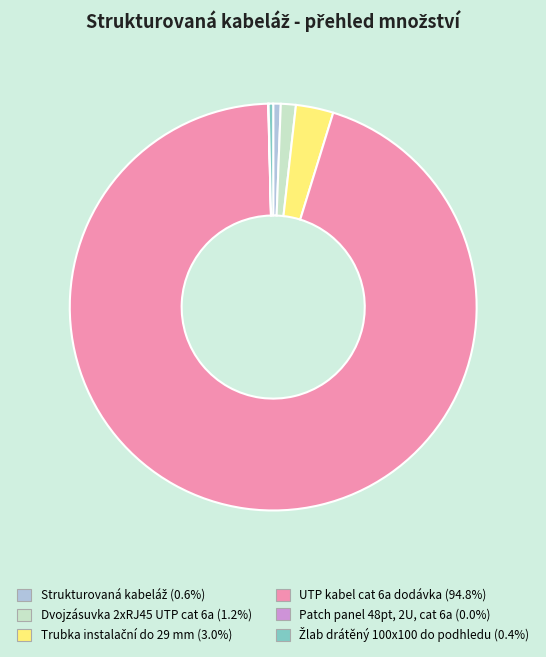

Which has a higher value, Dvojzásuvka 2xRJ45 UTP cat 6a or UTP kabel cat 6a dodávka?

UTP kabel cat 6a dodávka